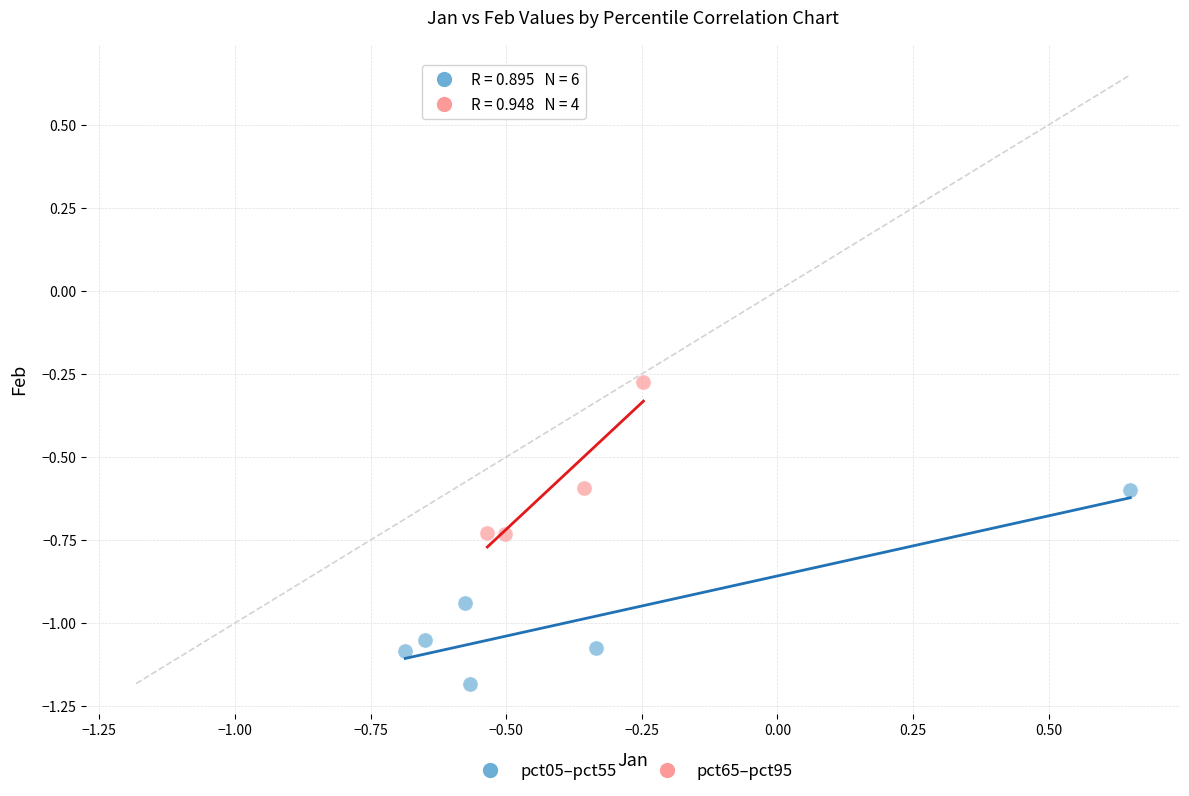

Which series contains the lowest Y value?

pct05–pct55